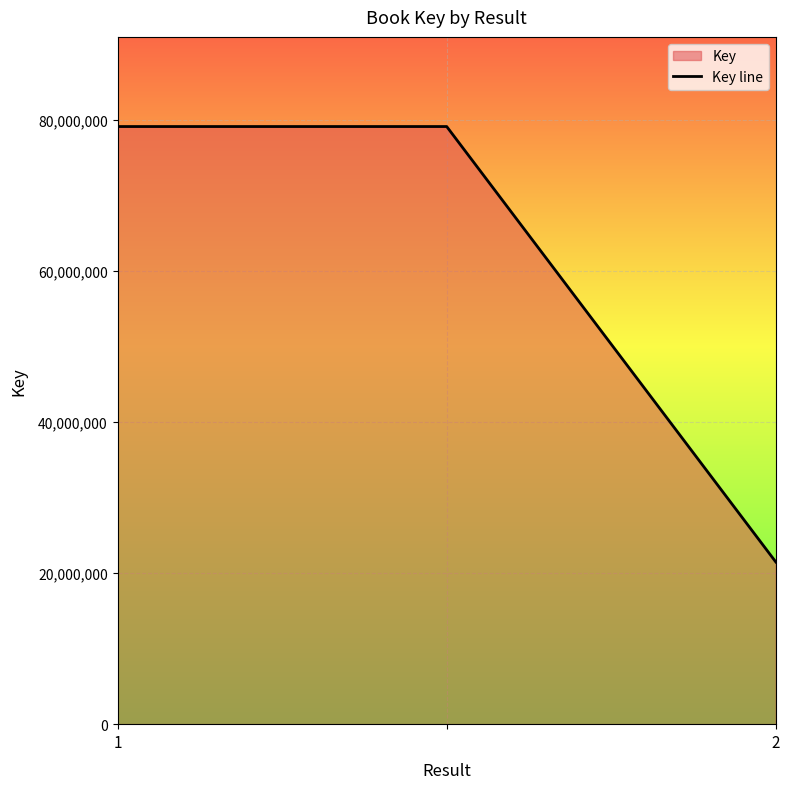

What is the difference between the maximum and minimum values?

57677394